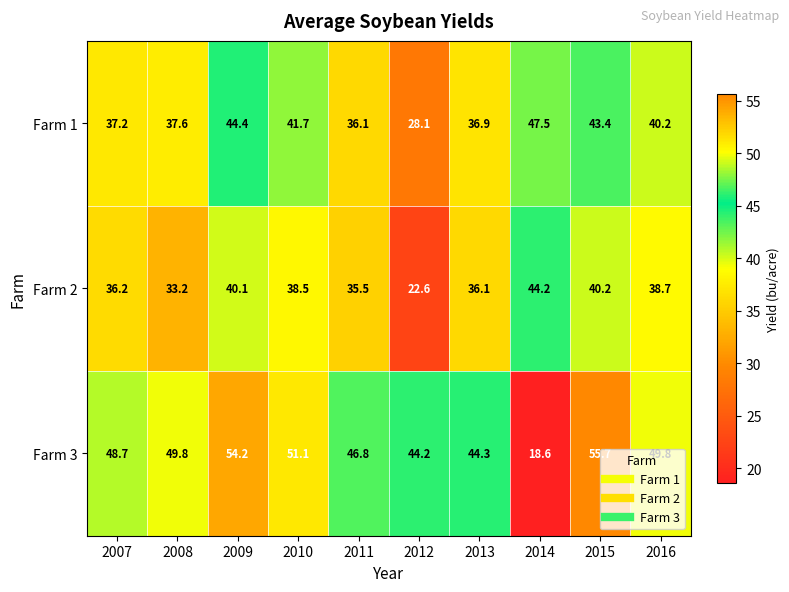

How many values in the Farm 1 series exceed 40?

5